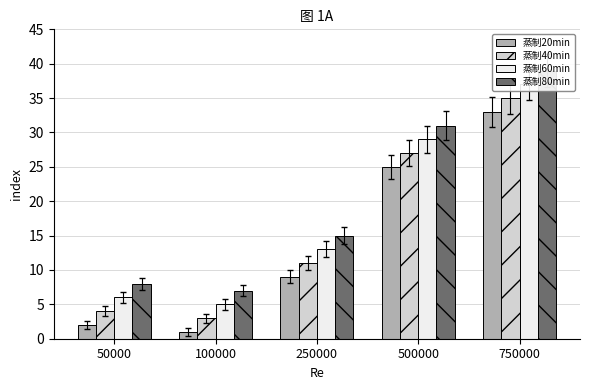

How many data points in 蒸制20min are above 9?

2